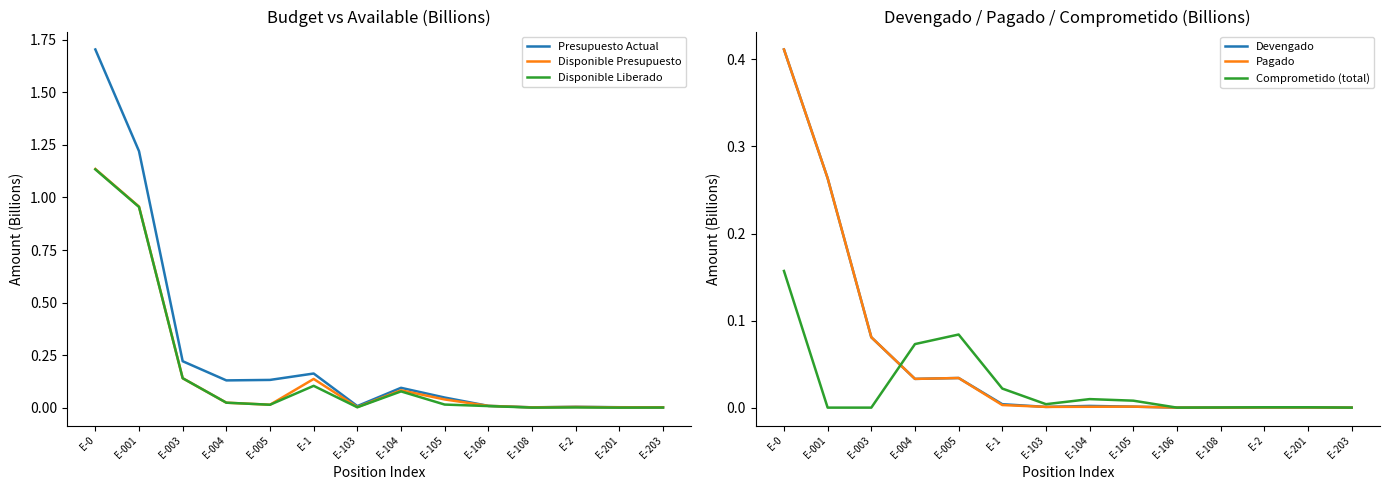

Does the chart display data point markers on the line(s)?

No